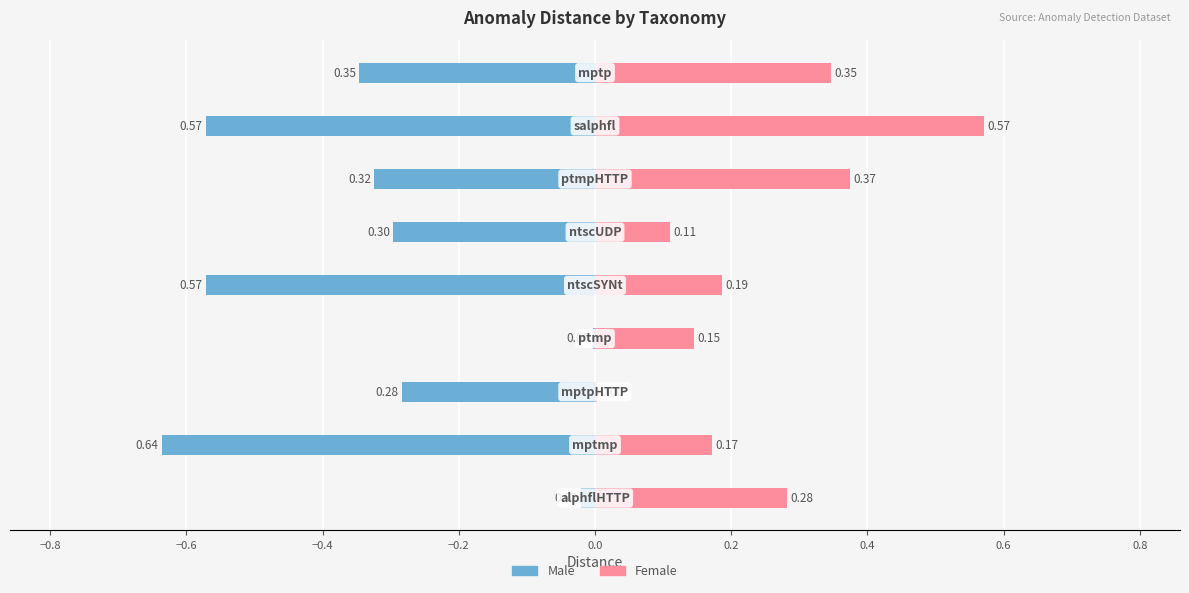

Is the value of Female at −0.8 greater than the value of Male at −0.4?

Yes